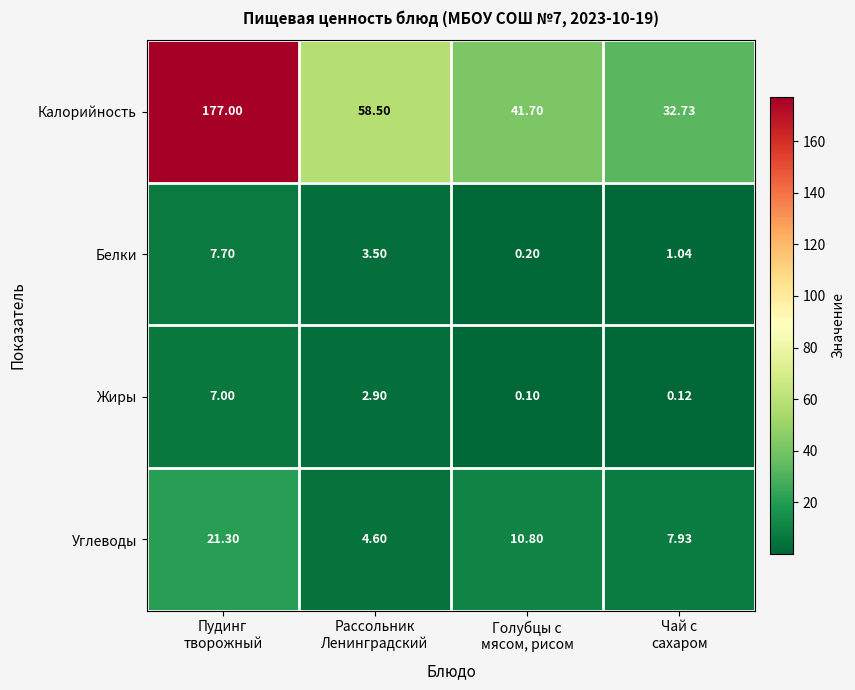

Which series has the largest range (max minus min)?

Калорийность